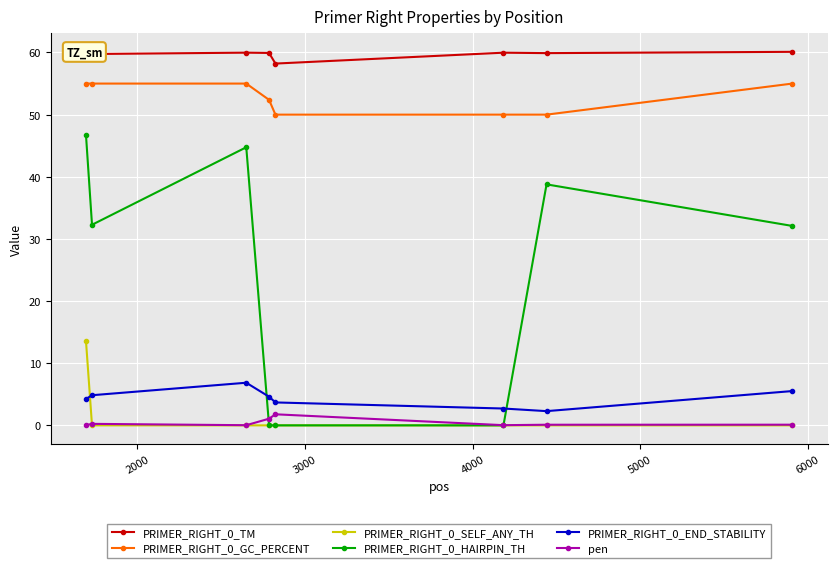

At how many categories does at least one series exceed 30?

8